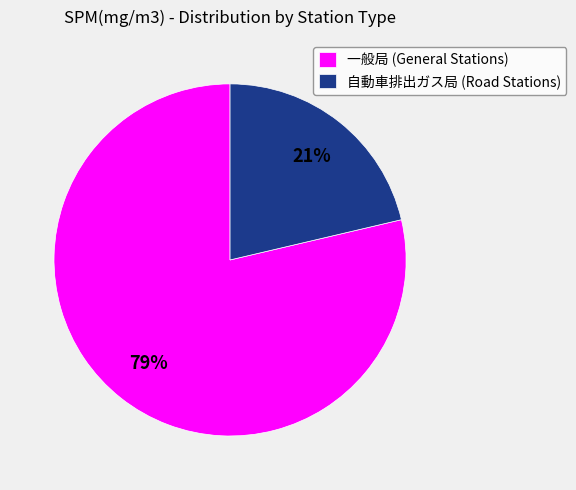

How many segments does this pie chart have?

2